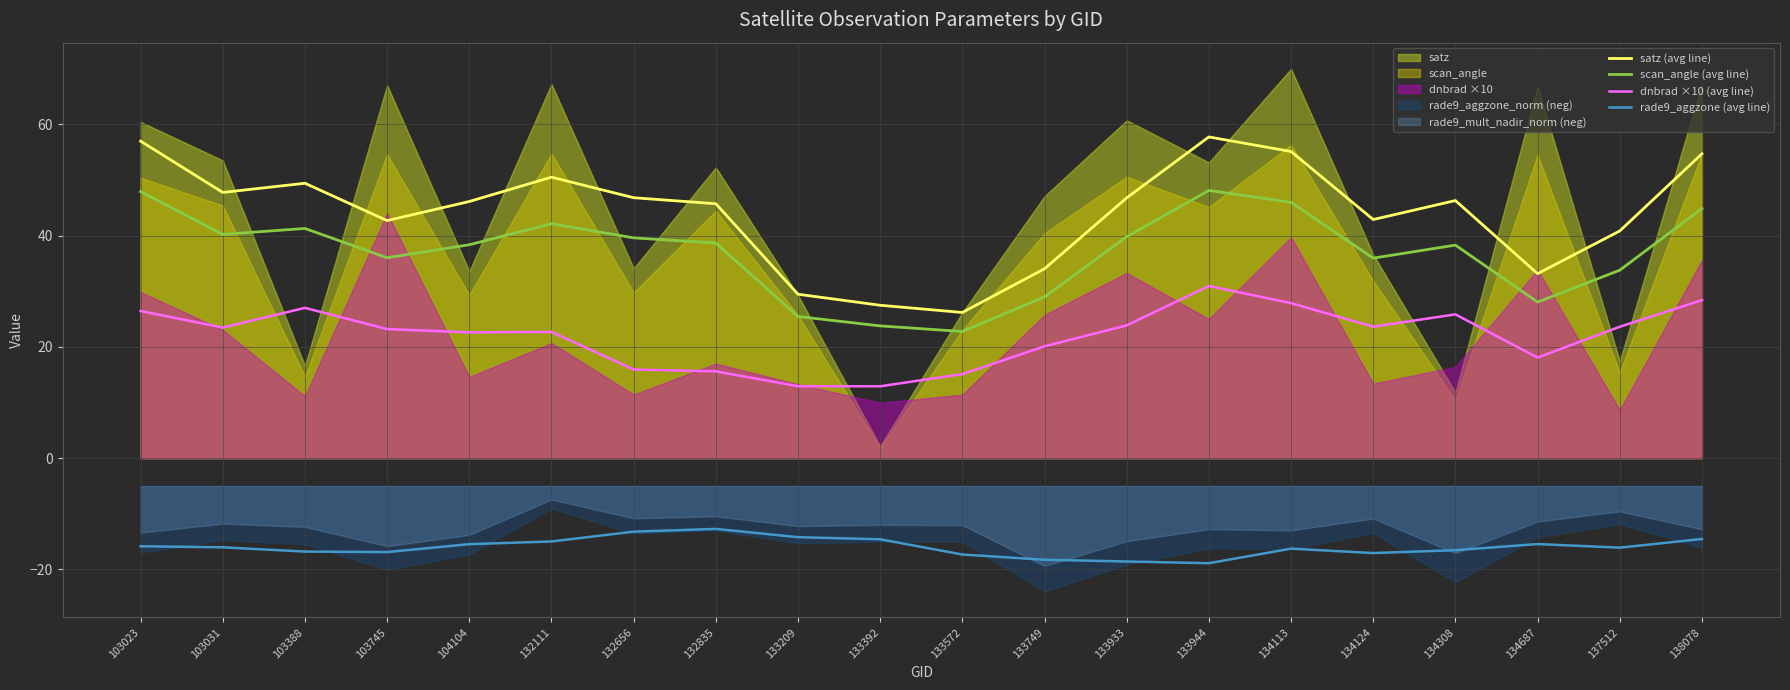

Is it true that satz (avg line) equals 79.5 at 103031?

False